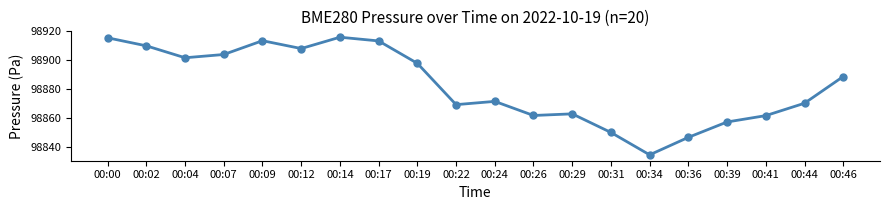

What is the smallest value displayed?

98834.9